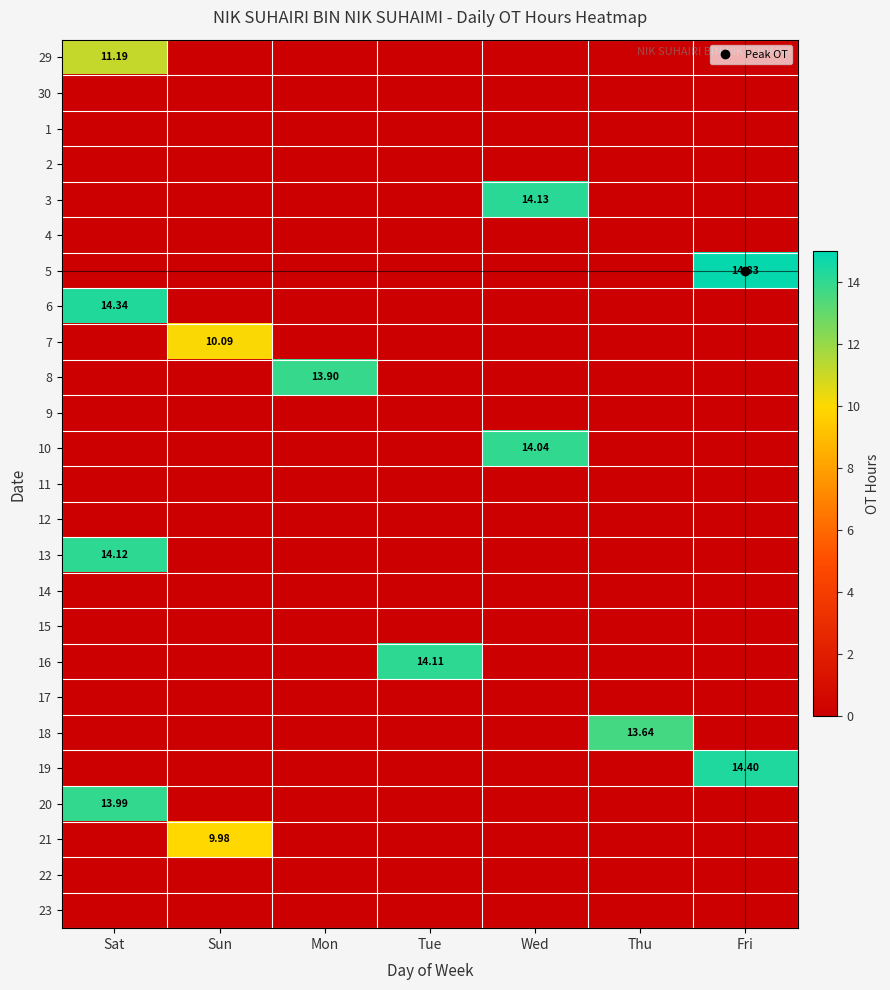

True or false: 21 has a value of 3.7 at Mon.

False